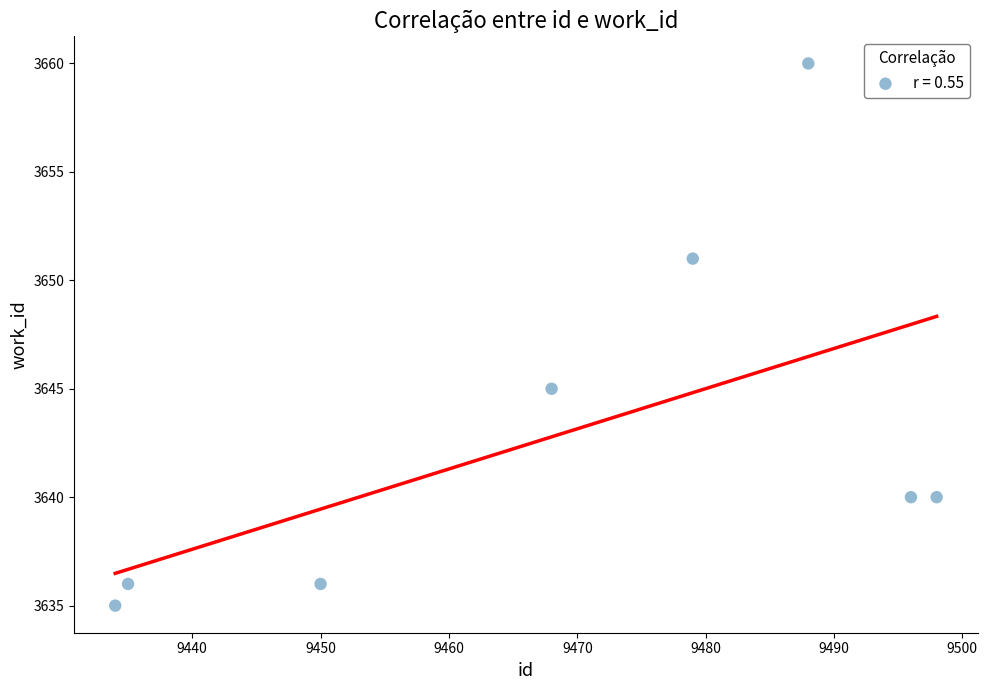

What Y value in the scatter plot is closest to 3647?

3645